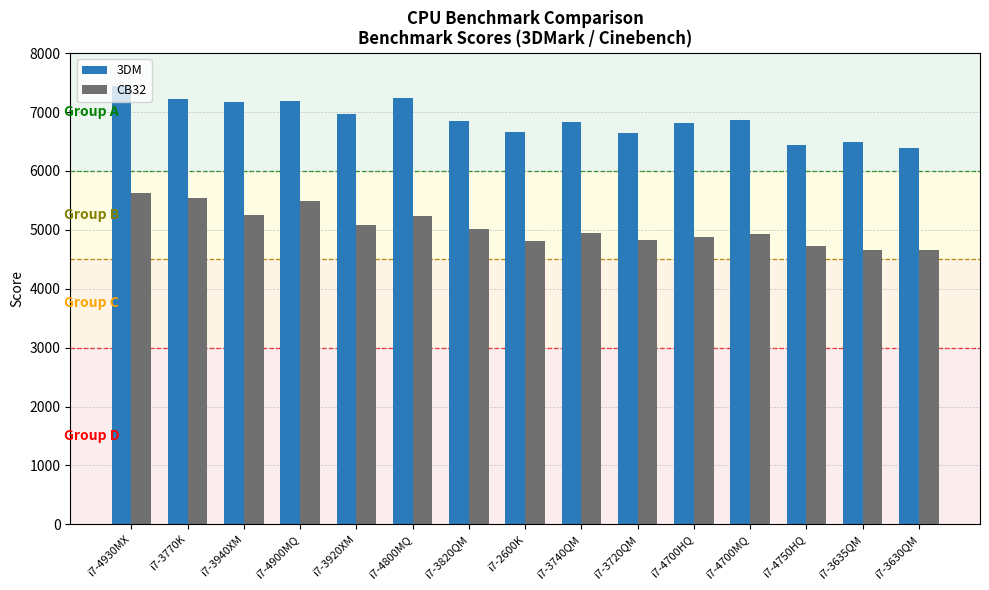

At which category is the sum across all series the highest?

i7-4930MX